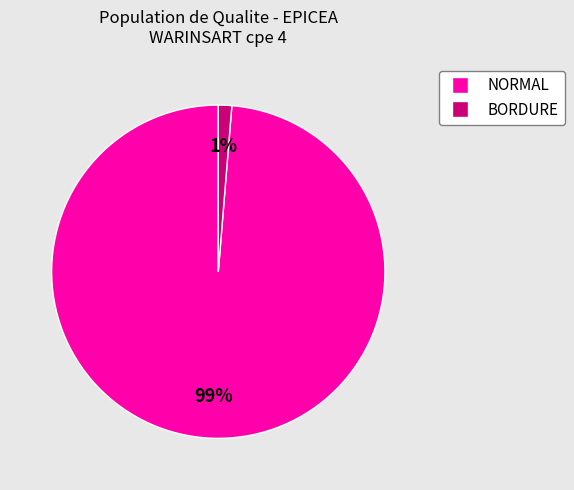

Does any single category account for the majority?

Yes